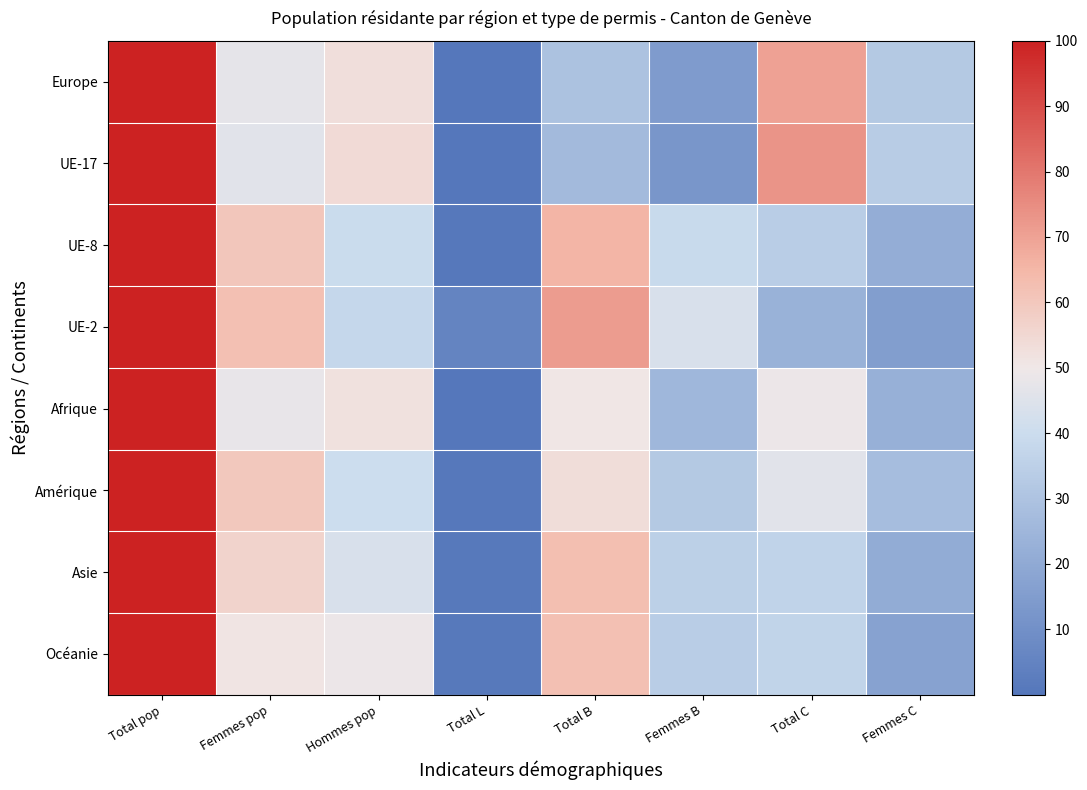

What is the difference between the highest and lowest values at Total L?

5.2